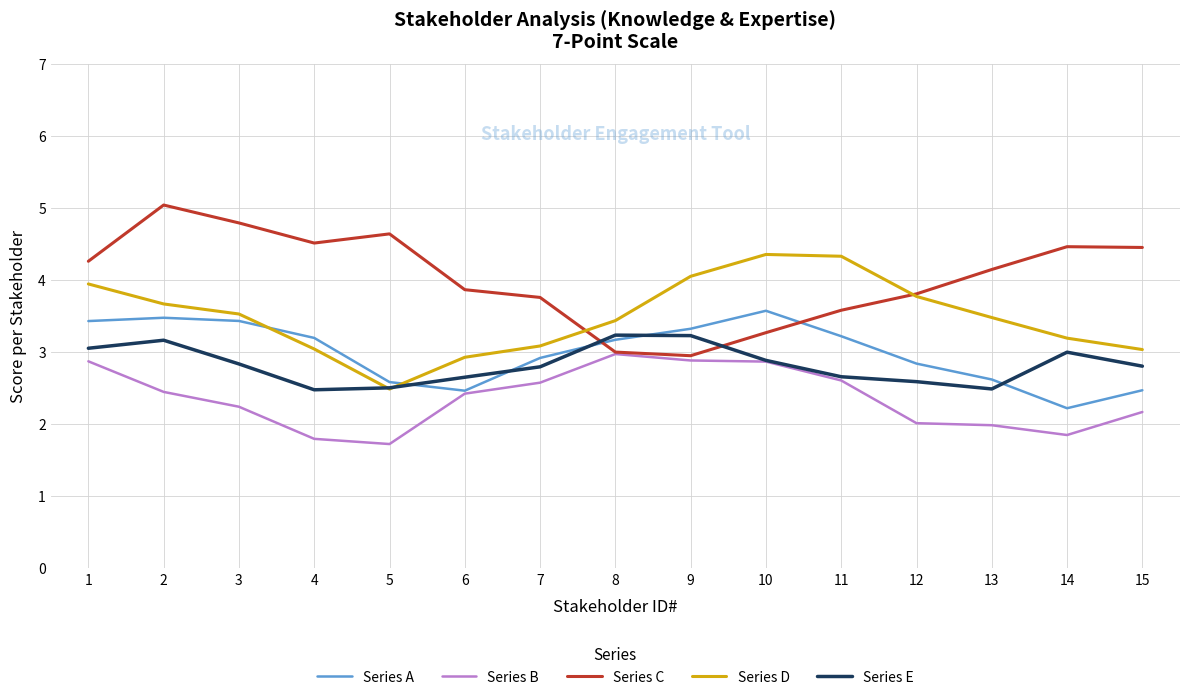

Between 7 and 8, which series saw the biggest shift?

Series C